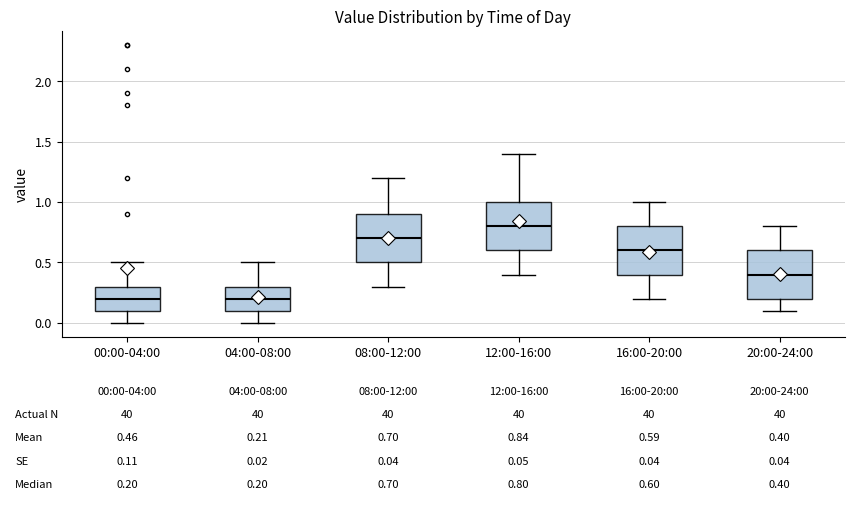

Which box's median line is the highest?

12:00-16:00